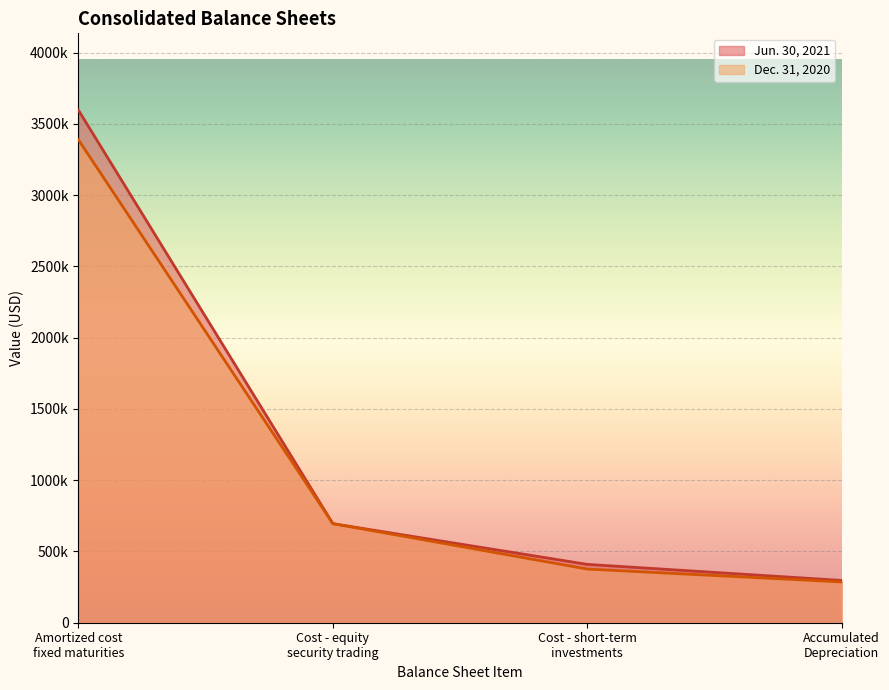

Where is Dec. 31, 2020 nearest to the value 1837220?

Cost - equity
security trading